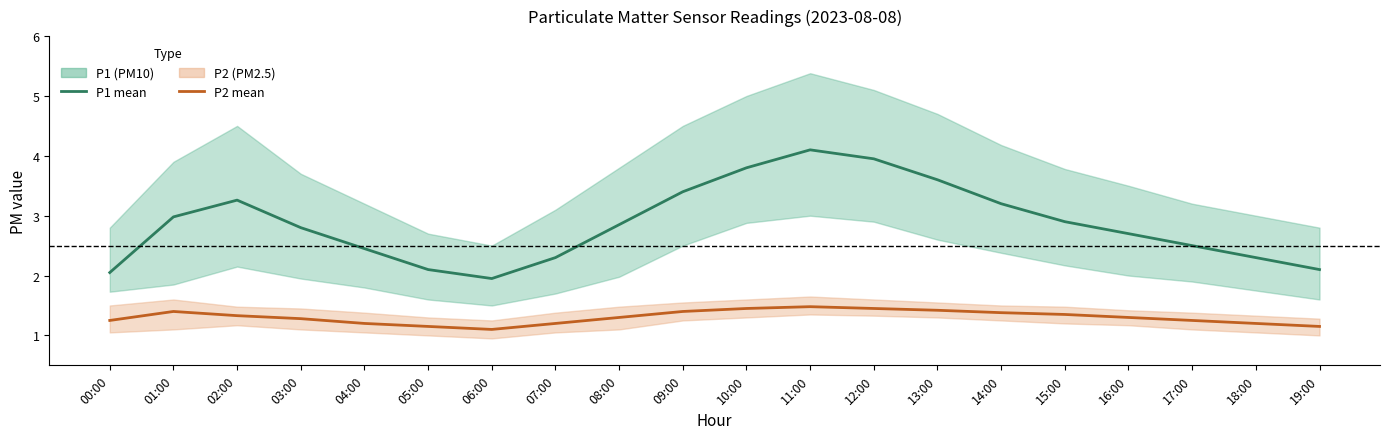

How many lines are shown in the chart?

2